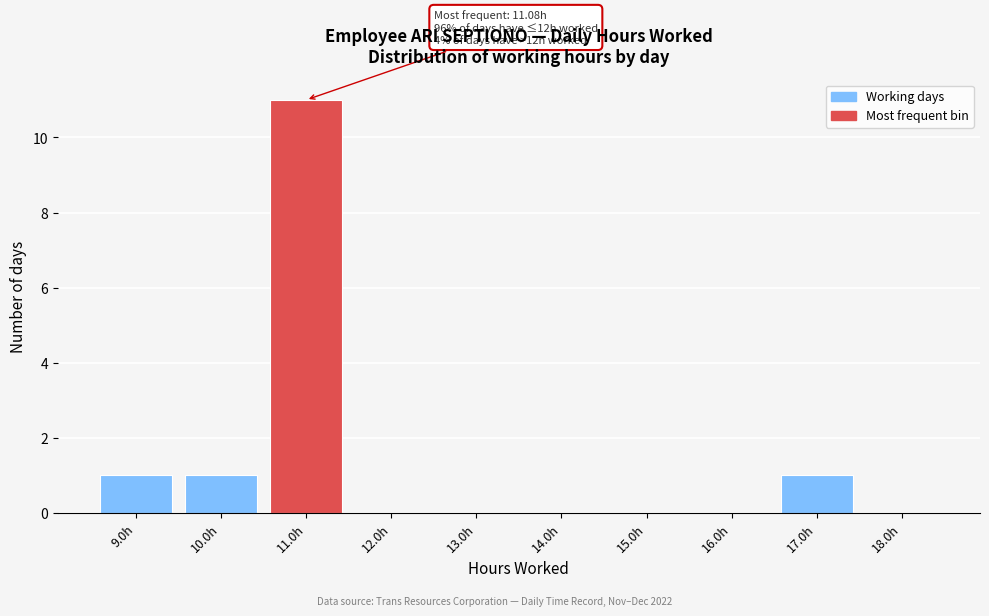

Reading left to right, extract all data points from this chart.

9.0h=1	10.0h=1	11.0h=11	12.0h=0	13.0h=0	14.0h=0	15.0h=0	16.0h=0	17.0h=1	18.0h=0